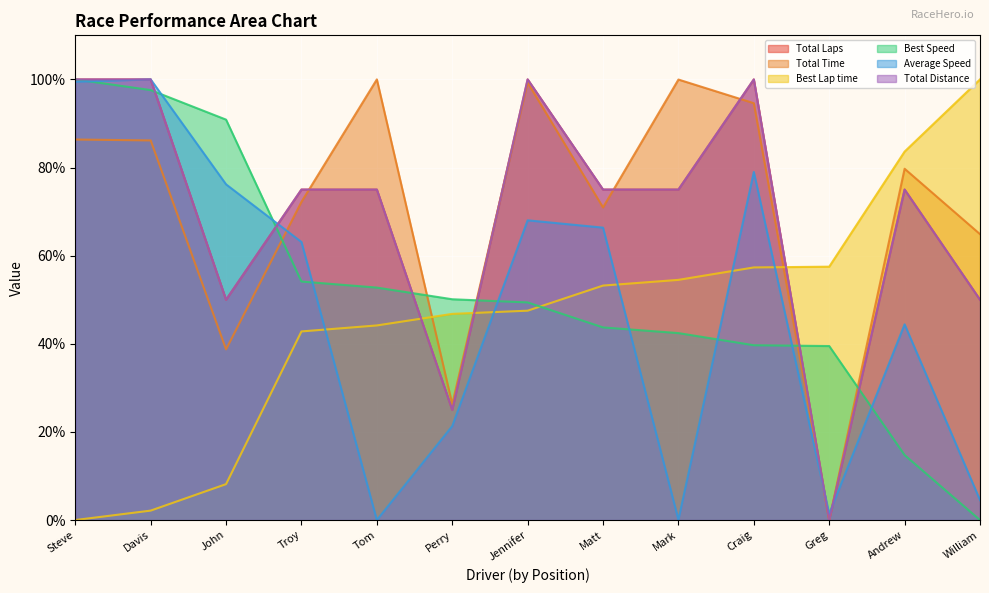

Between which two adjacent categories do Total Laps and Best Speed first intersect?

Davis and John